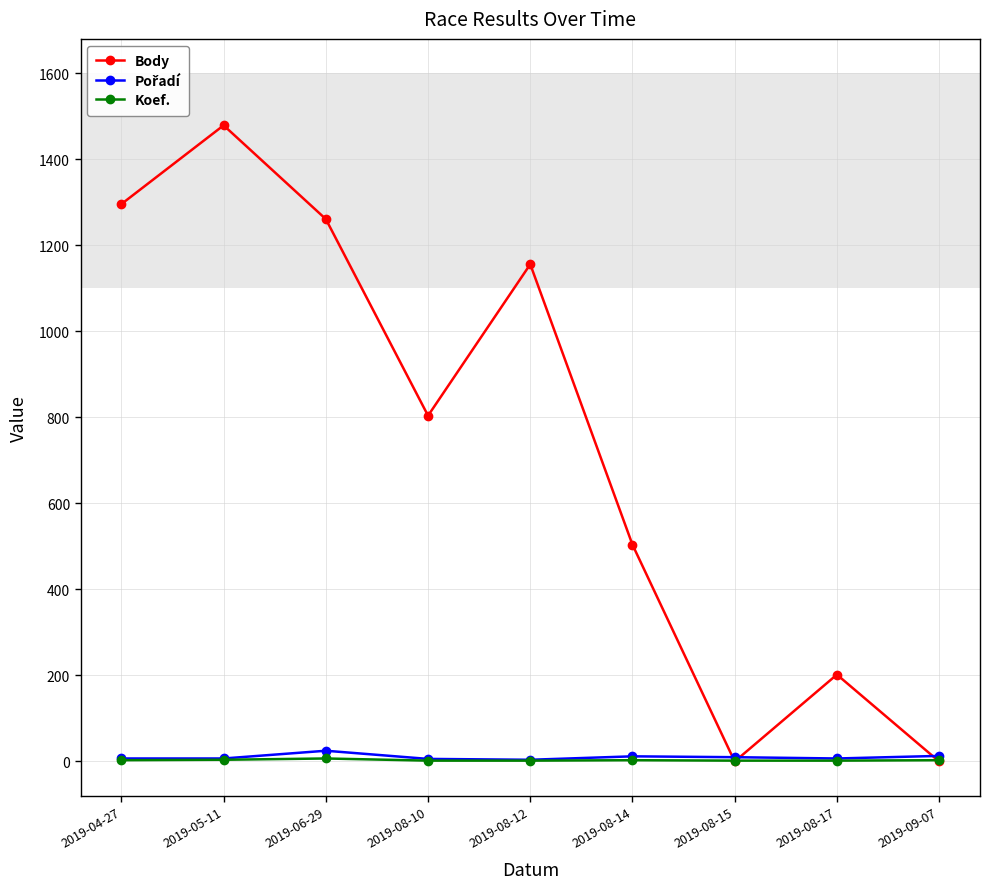

Is this an area chart (filled region under the line)?

No